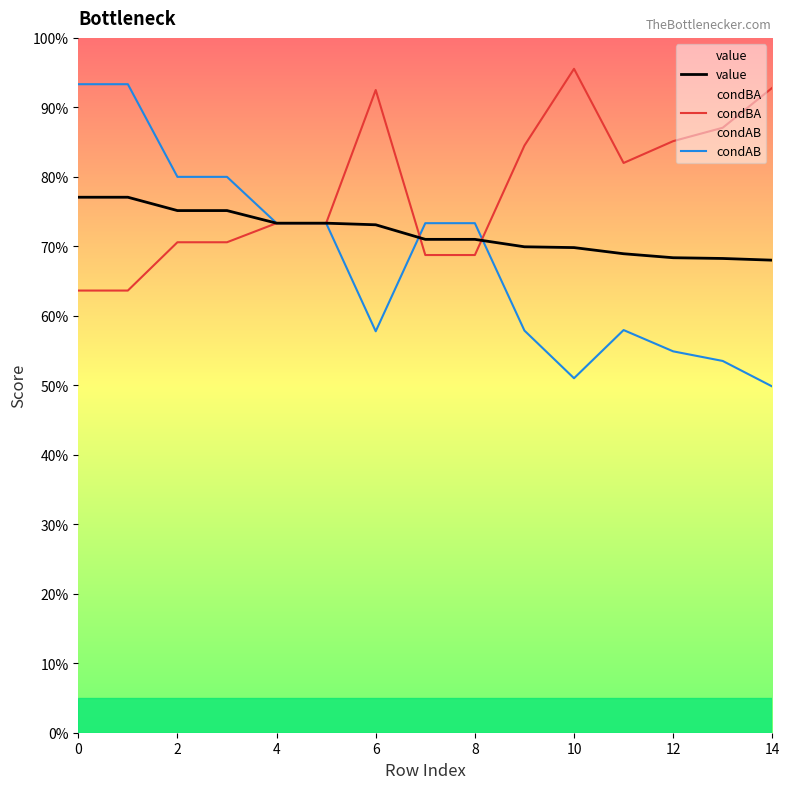

Reading left to right, list all the values displayed in this chart.

value: 0.8	0.8	0.8	0.8	0.7	0.7	0.7	0.7	0.7	0.7	0.7	0.7	0.7	0.7	0.7
condBA: 0.6	0.6	0.7	0.7	0.7	0.7	0.9	0.7	0.7	0.8	1.0	0.8	0.9	0.9	0.9
condAB: 0.9	0.9	0.8	0.8	0.7	0.7	0.6	0.7	0.7	0.6	0.5	0.6	0.5	0.5	0.5